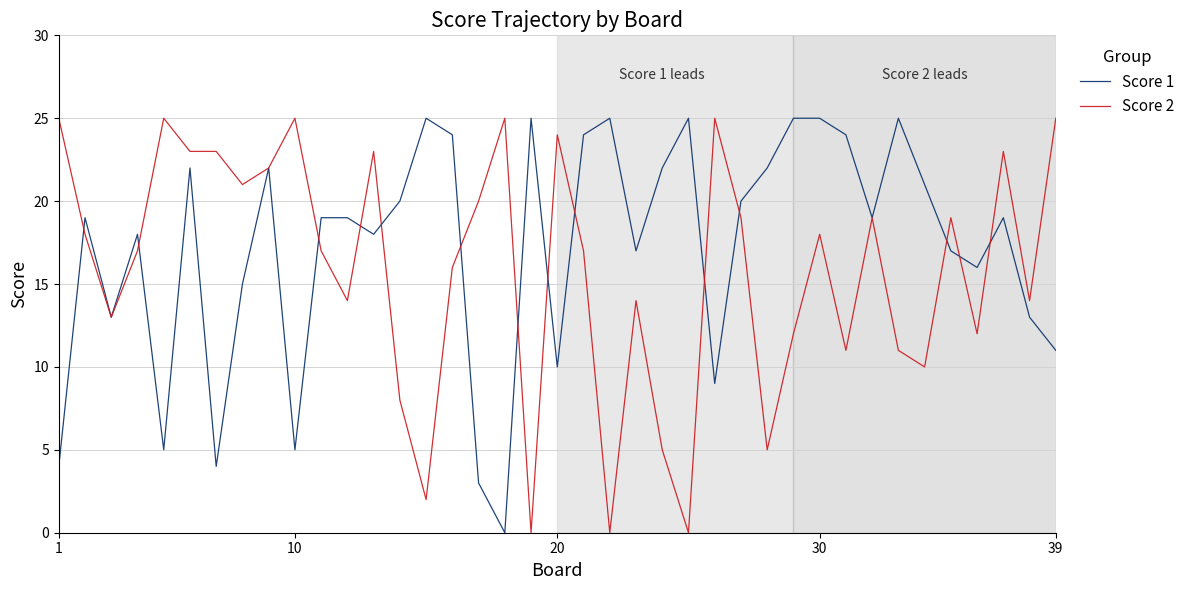

How many lines are shown in the chart?

2